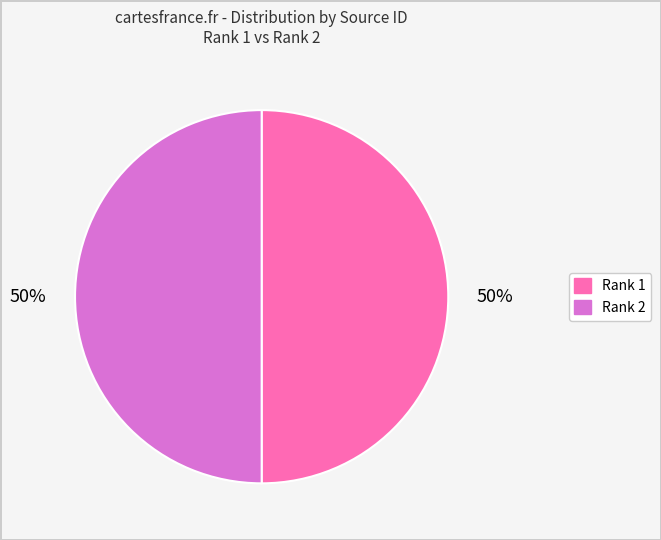

Is the sum of Rank 1 and Rank 2 greater than half?

Yes